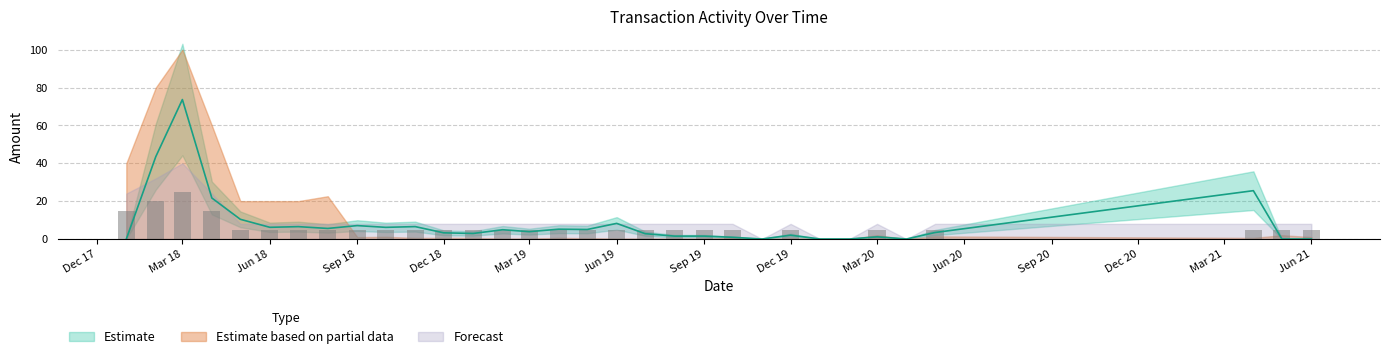

How many values in Amount are above zero?

25